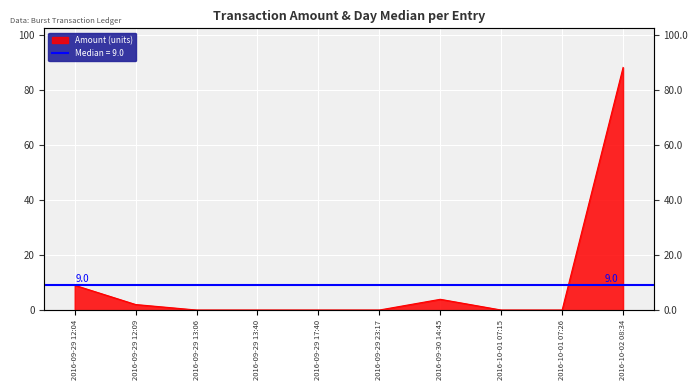

The chart shows a value of 0.0 at 2016-09-29 13:06. True or false?

True